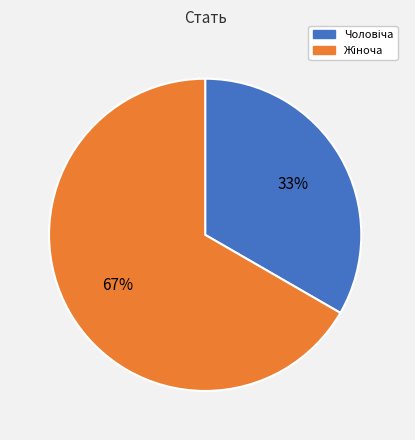

Is there any slice that represents more than half of the pie?

Yes